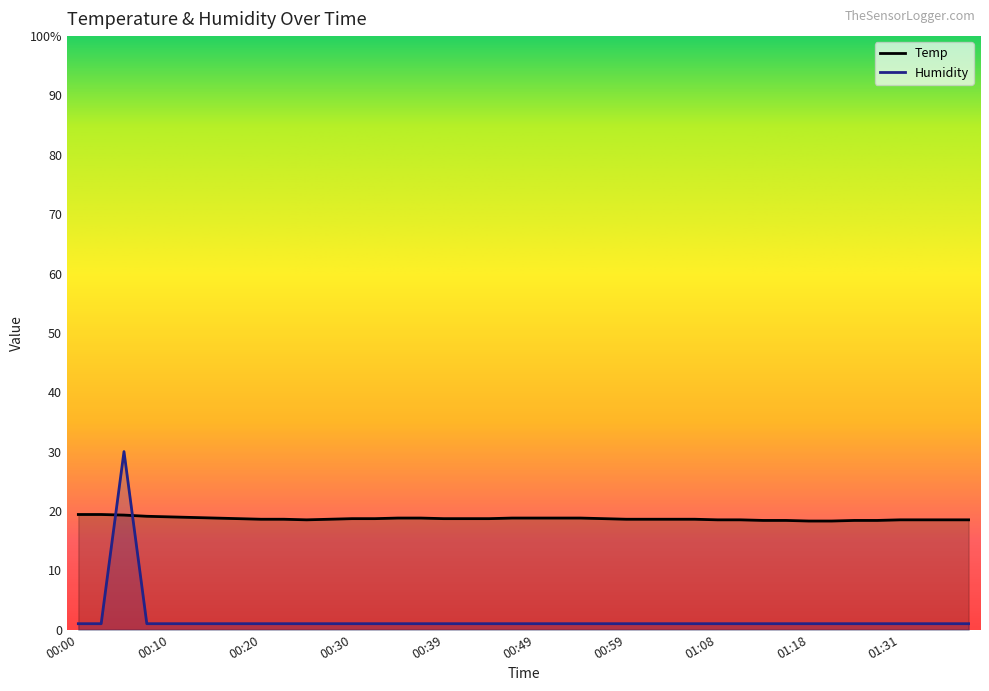

What is the difference between the highest and lowest values at 01:04?

17.6